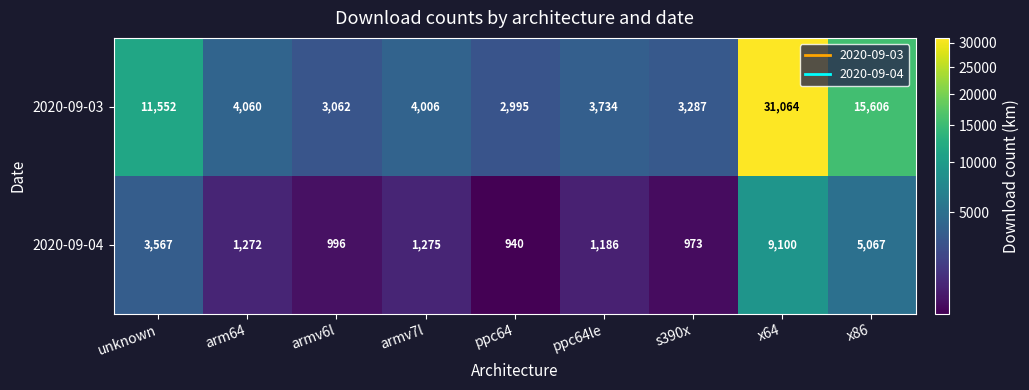

What is the difference between the highest and lowest values at unknown?

7985